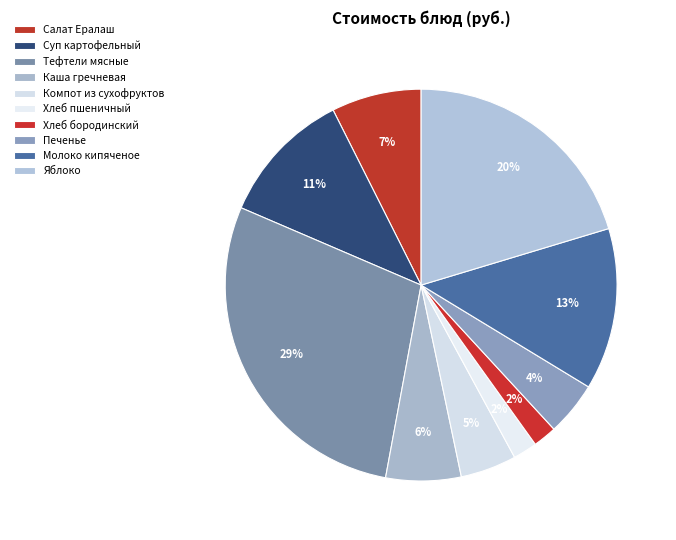

To the nearest percent, what portion does Суп картофельный represent?

11%